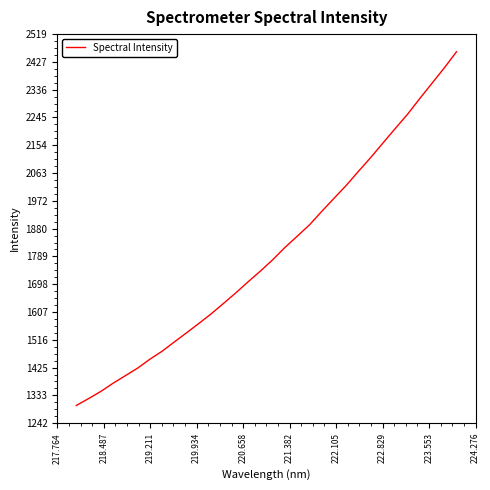

What is the difference between the maximum and minimum values?

1160.2